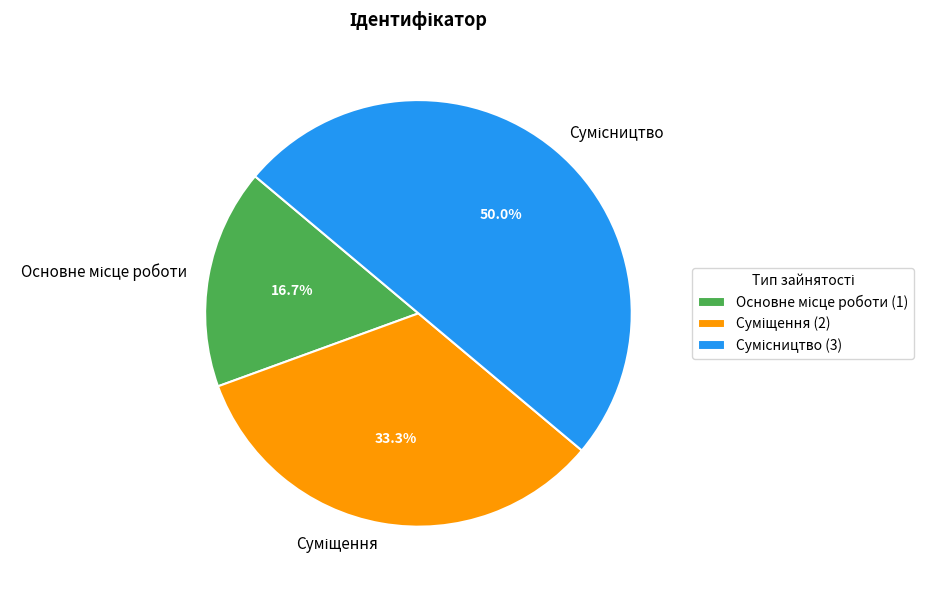

Does Основне місце роботи represent more than half of the total?

No